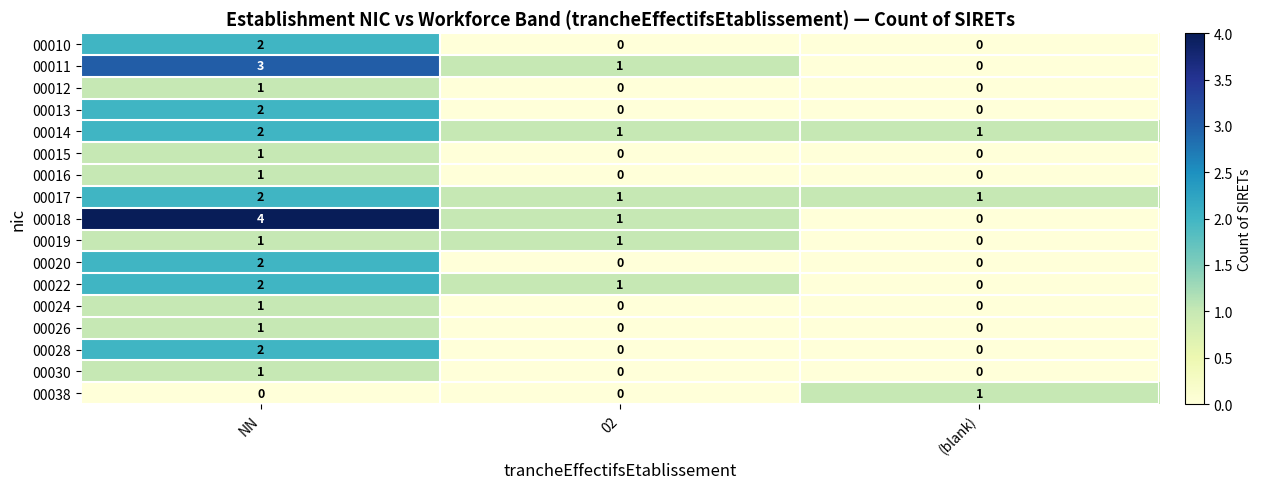

What is the sum of the 00011 values at NN and (blank)?

3